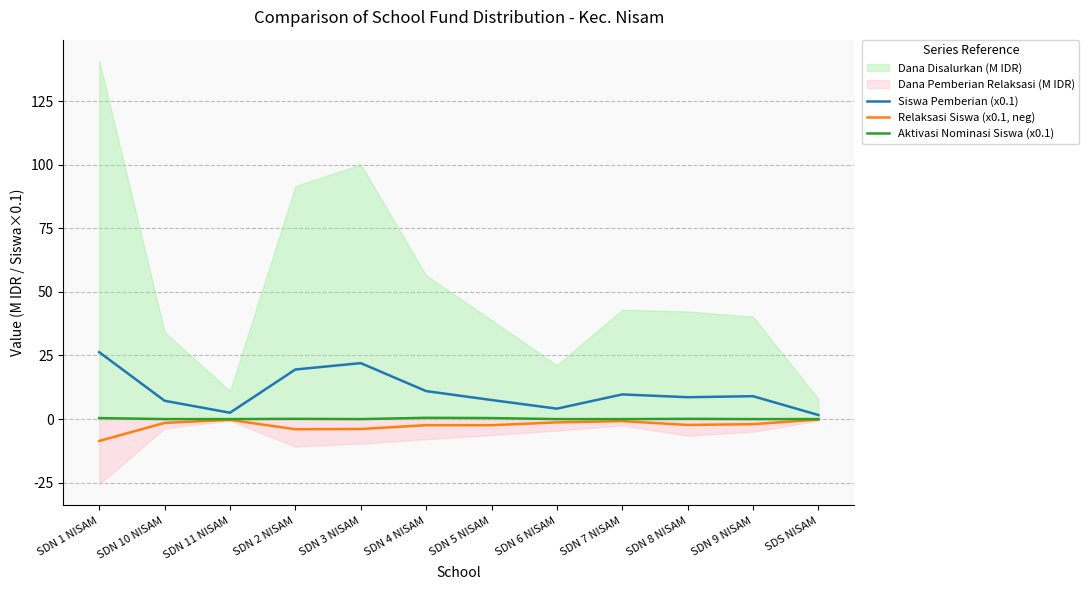

True or false: Relaksasi Siswa (x0.1, neg) has a value of -0.3 at SDS NISAM.

False